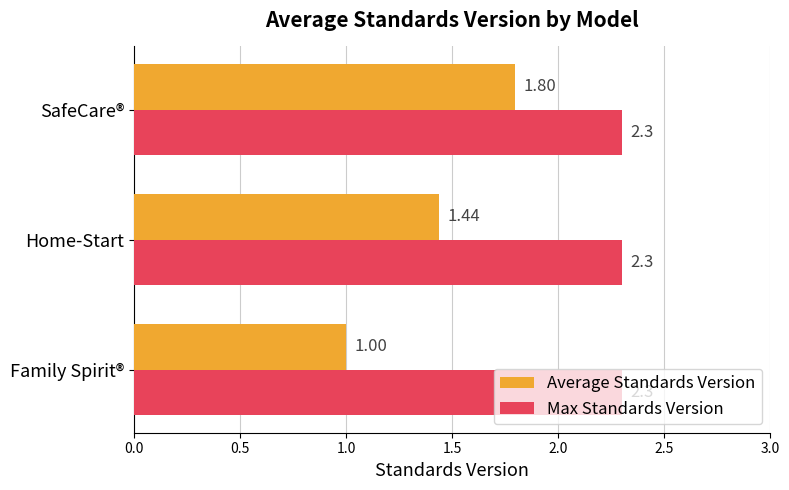

What are all the series names shown in the legend?

Average Standards Version, Max Standards Version